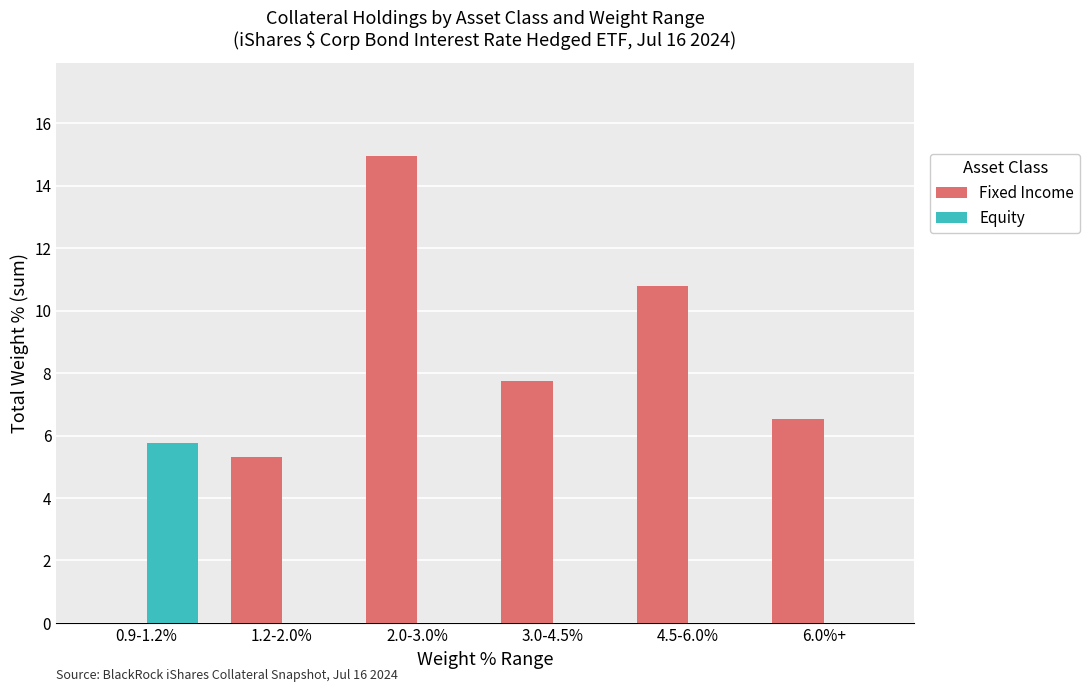

What is the total value across all series at 4.5-6.0%?

10.8